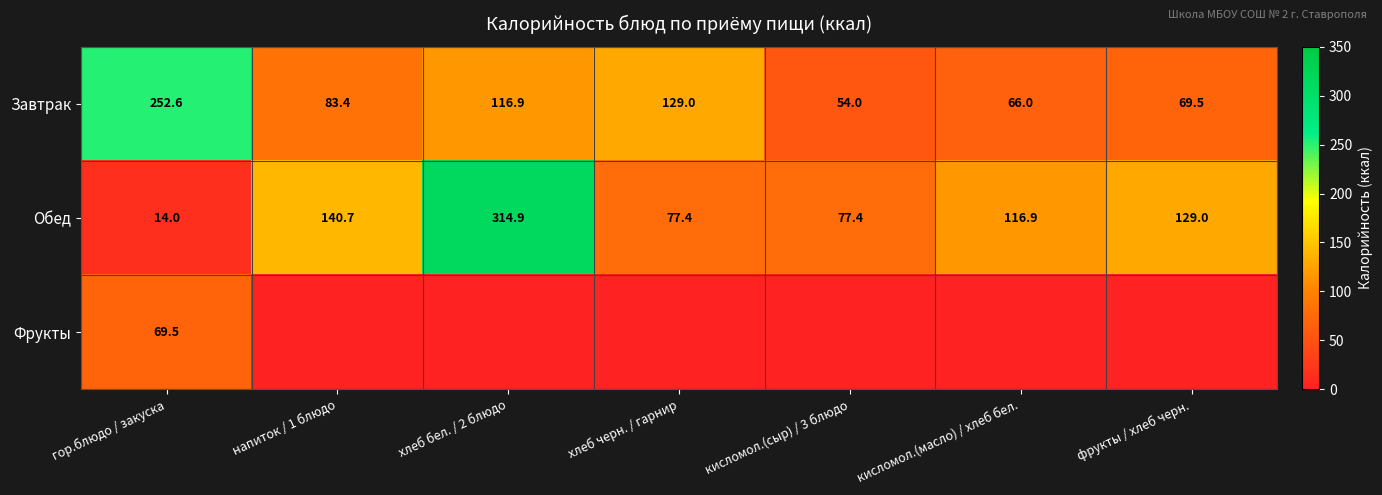

How many values in the Завтрак series exceed 83?

4